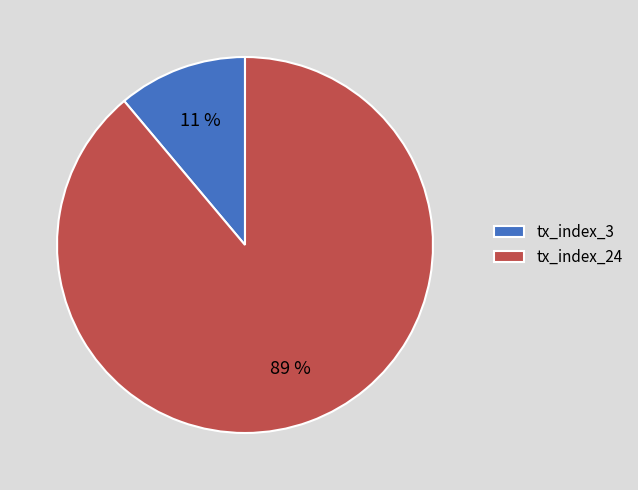

Is it true that tx_index_3 is 11% of the pie?

True